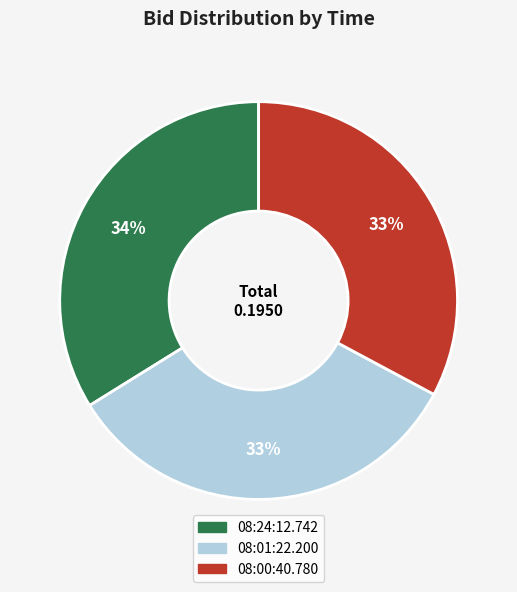

To the nearest percent, what portion does 08:24:12.742 represent?

34%